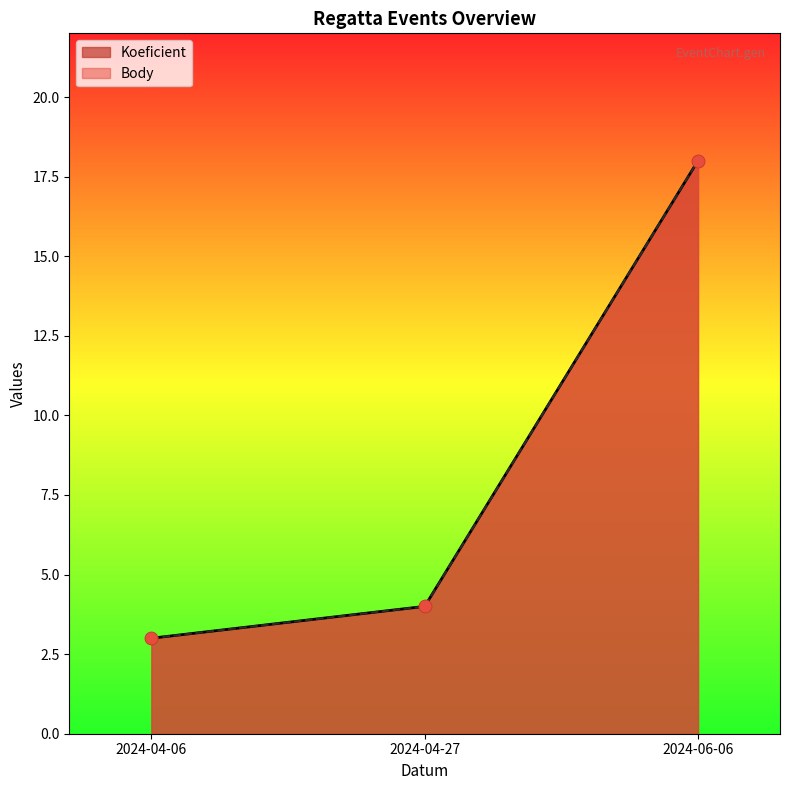

At how many categories does at least one series exceed 17?

1